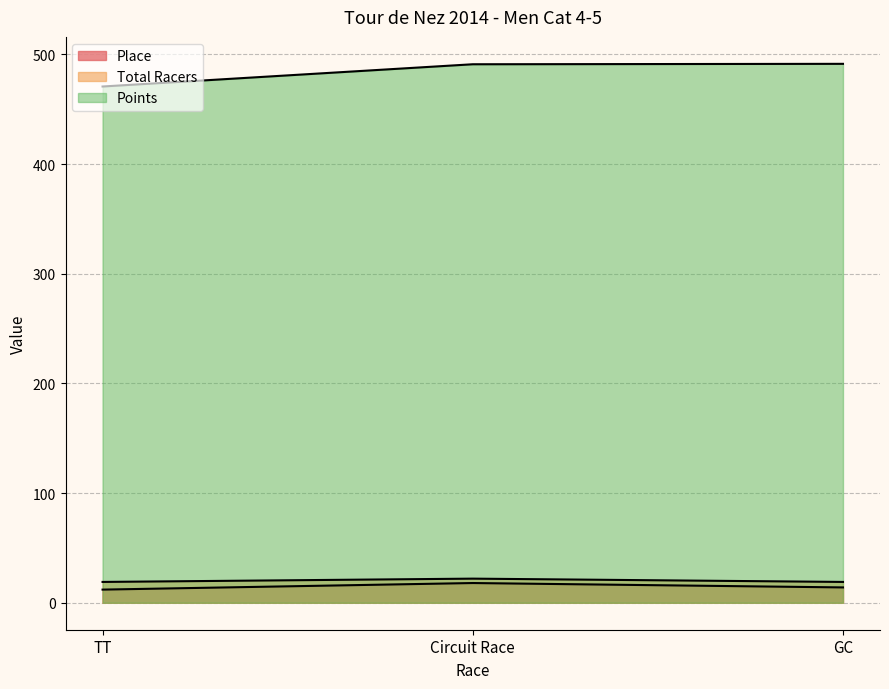

Where is Total Racers nearest to the value 20?

TT